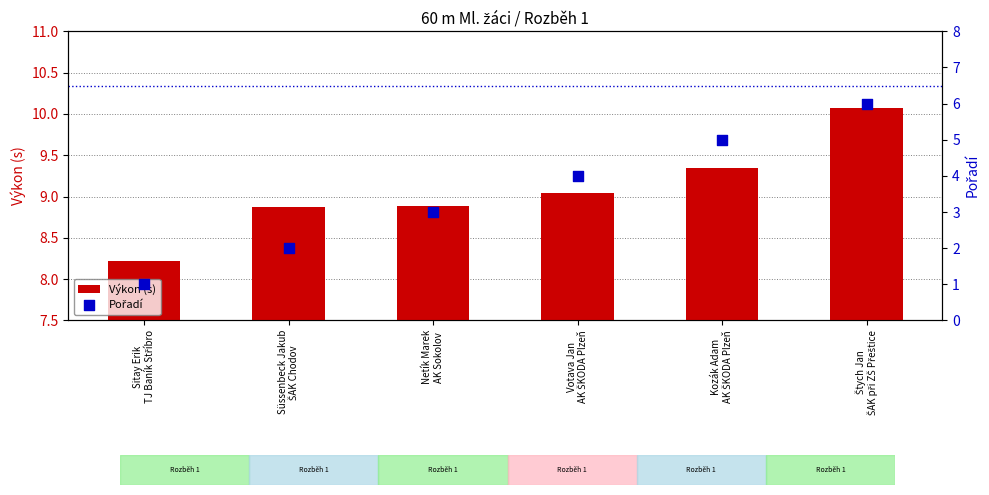

What are all the series names shown in the legend?

Výkon (s), Pořadí